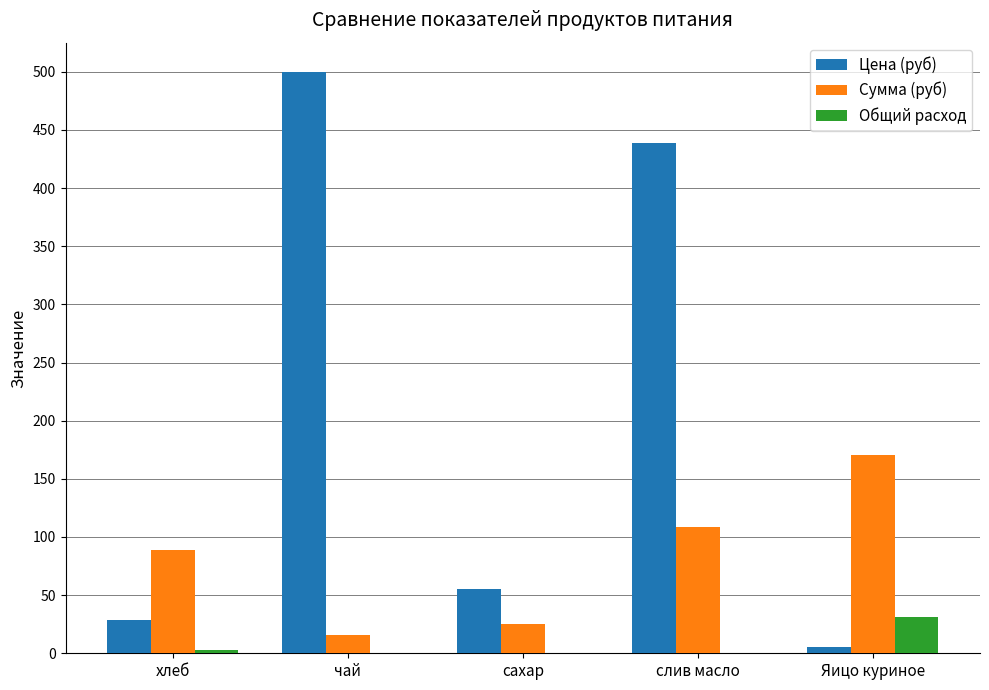

The Цена (руб) series shows 438.9 at слив масло. True or false?

True